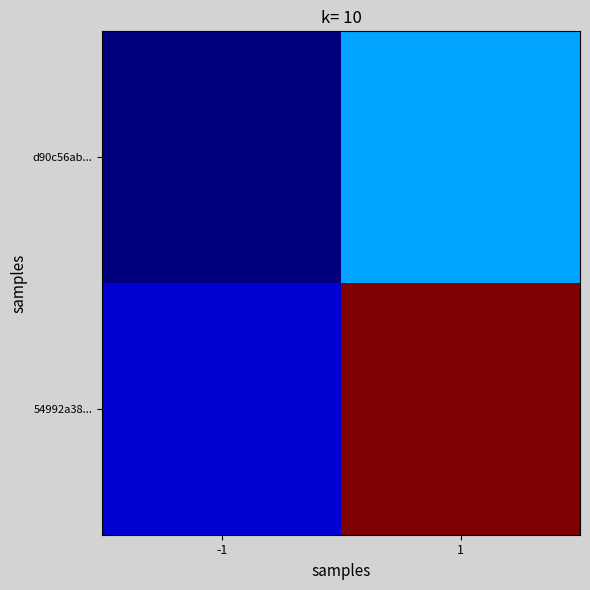

Which series has the largest range (max minus min)?

54992a38...